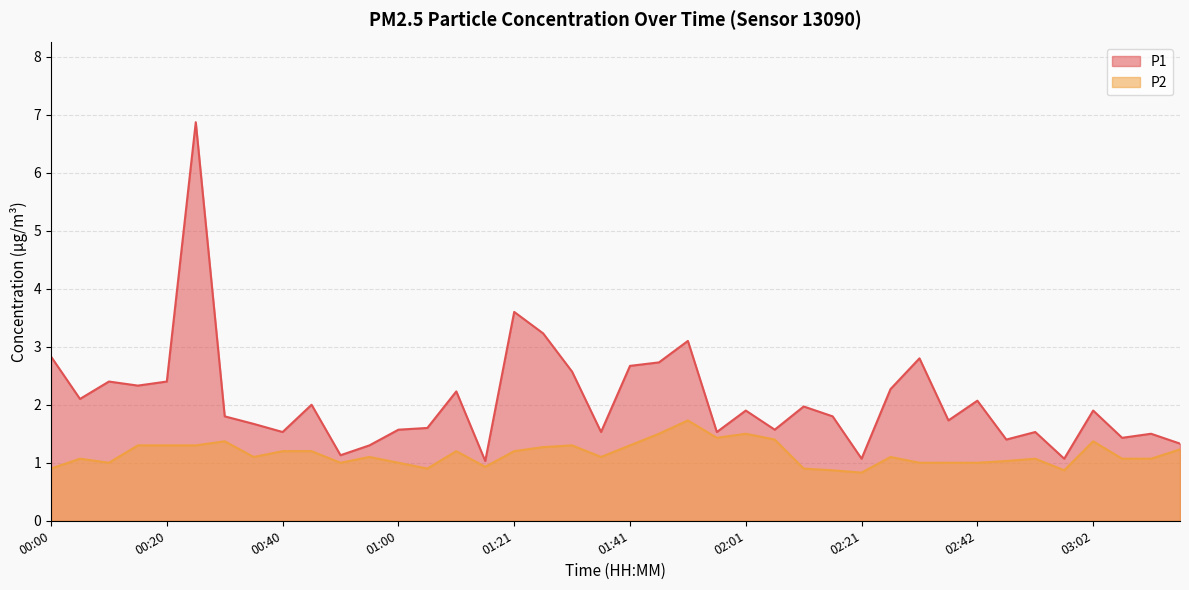

Is it true that P2 equals 1.0 at 02:47?

True